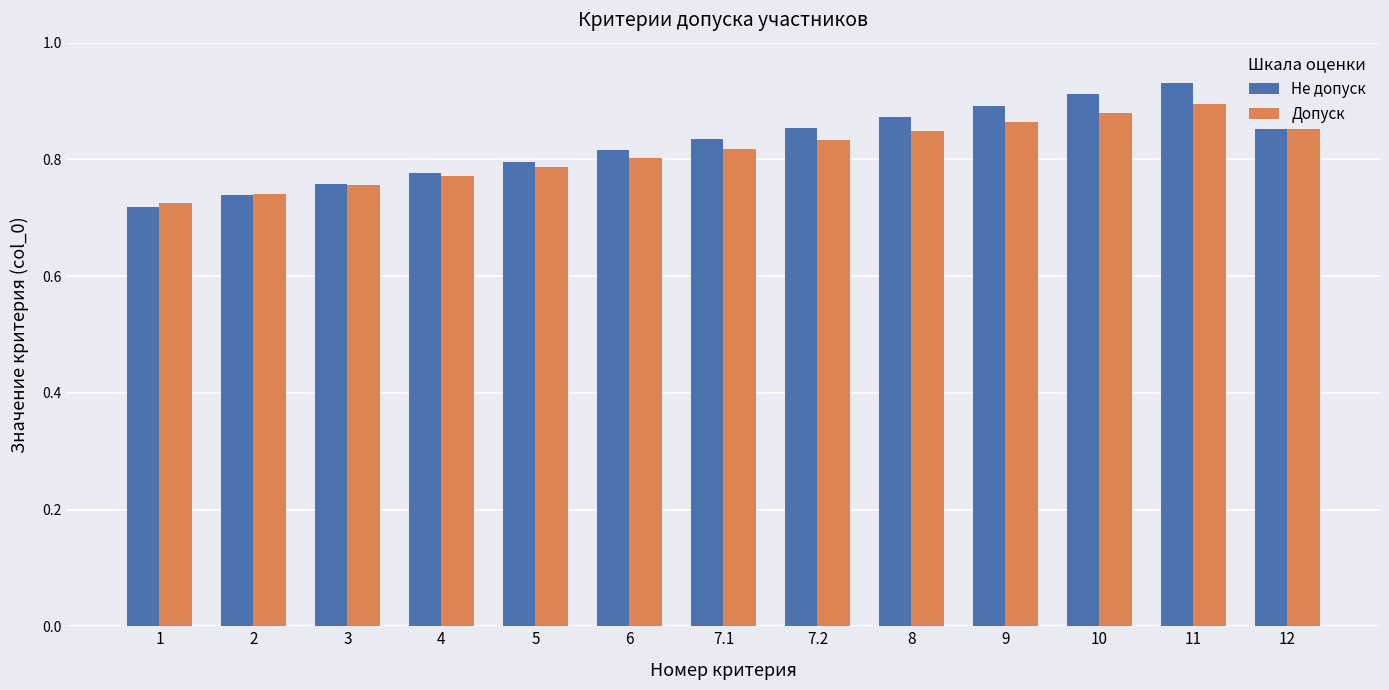

At which label is Допуск closest to 0?

1